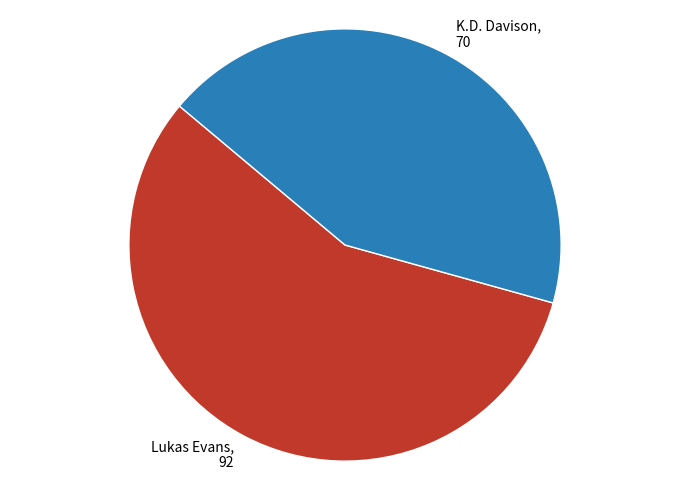

Approximately how many times larger is the value at K.D. Davison, 70 compared to Lukas Evans, 92?

0.8